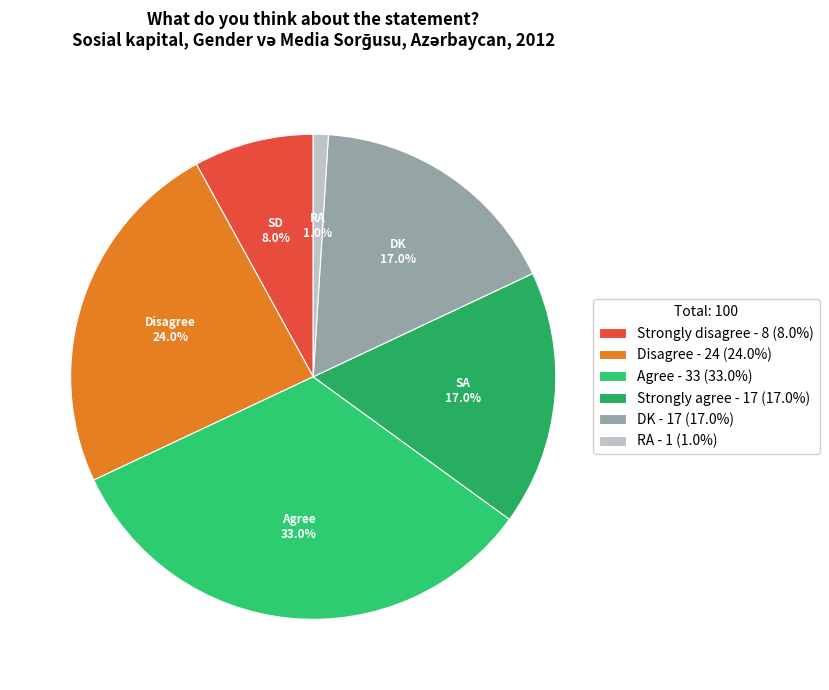

To the nearest percent, what portion does RA represent?

1%